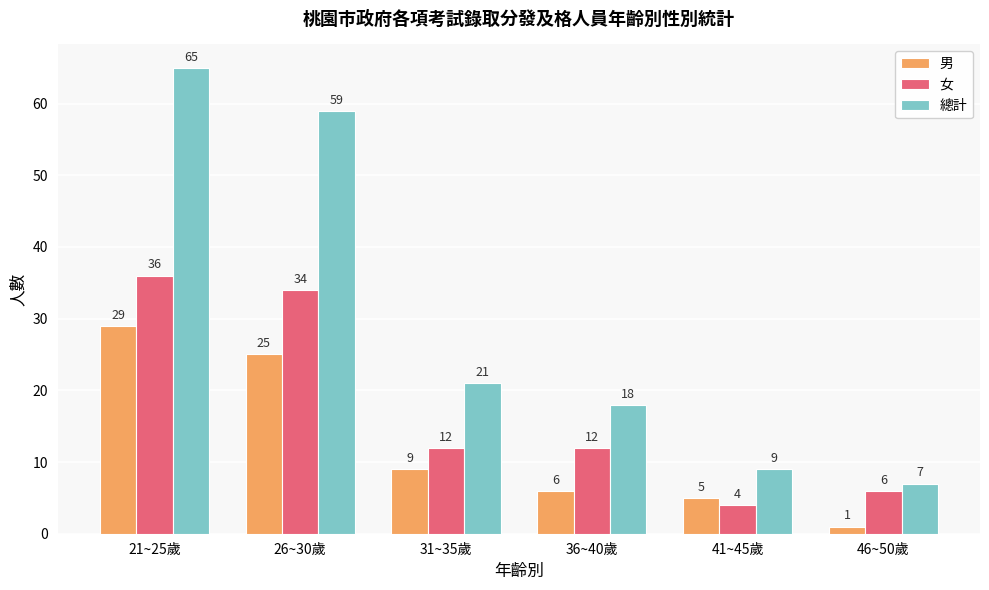

What is the minimum value shown in the chart?

1